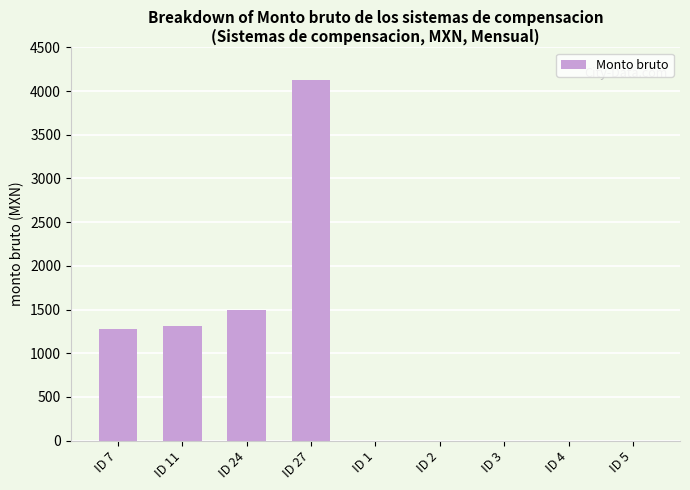

What is the maximum value shown in the chart?

4126.5